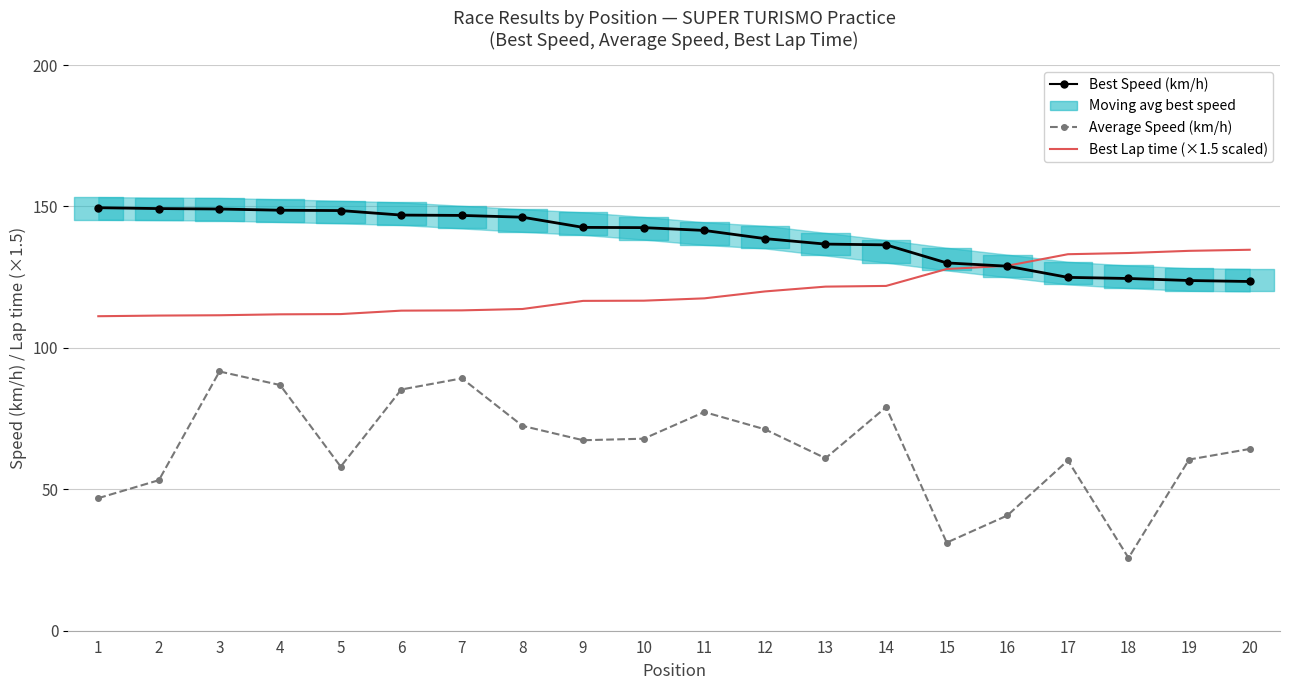

What is the smallest value displayed?

25.7